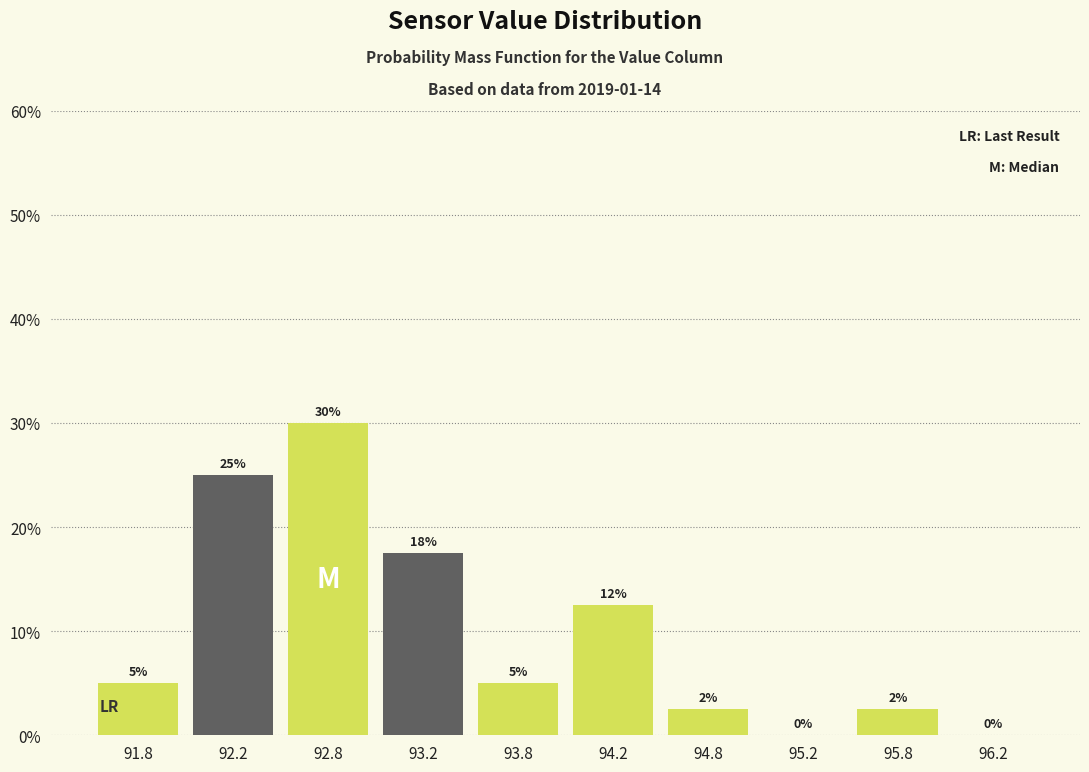

Which range on the x-axis has the tallest bar?

92.5 to 93.0